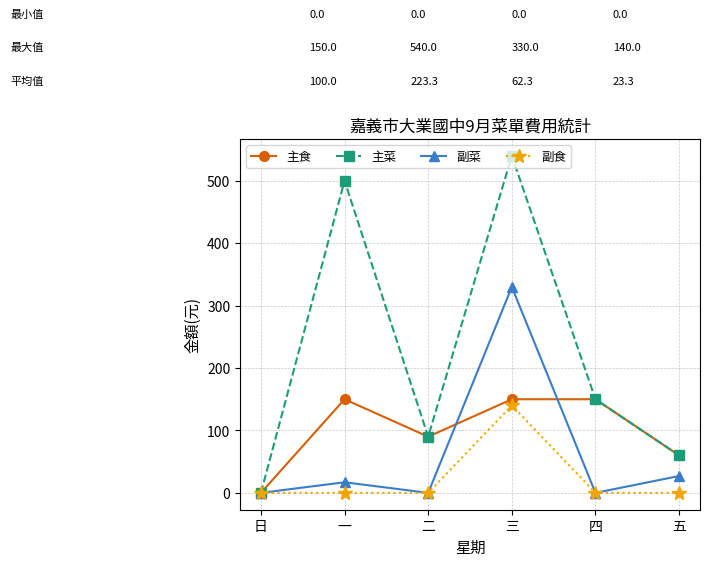

What is the spread (max minus min) of values at 二?

90